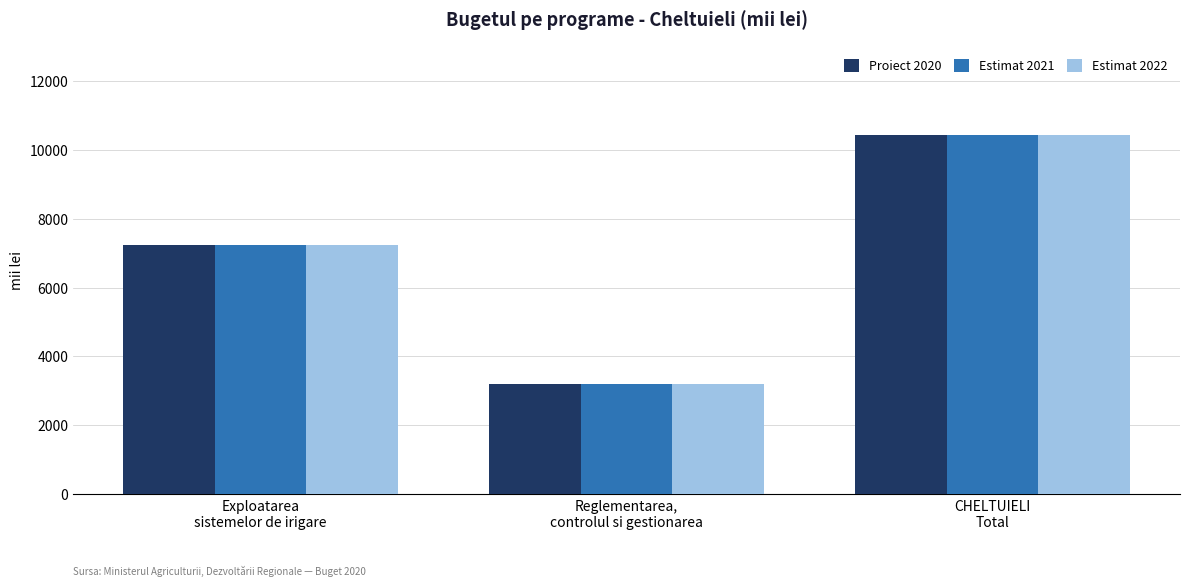

Is it true that Proiect 2020 equals 2936.3 at CHELTUIELI
Total?

False